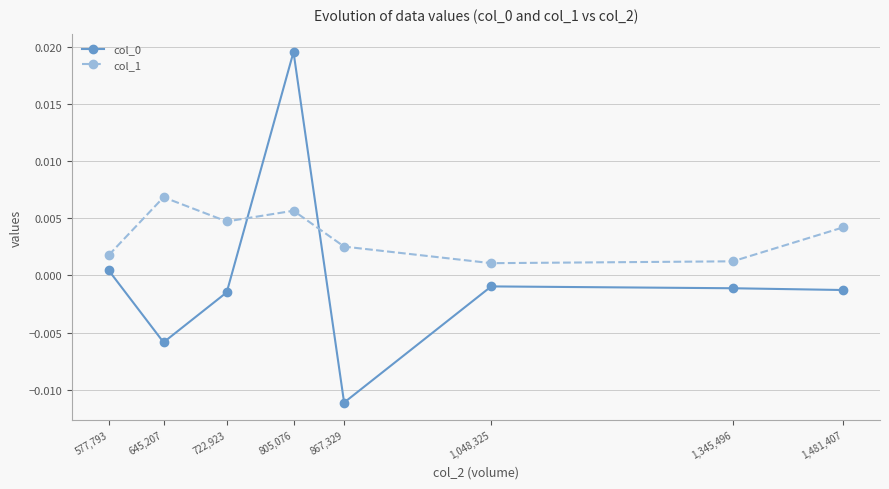

Which category has the lowest value in the col_0 series?

867,329